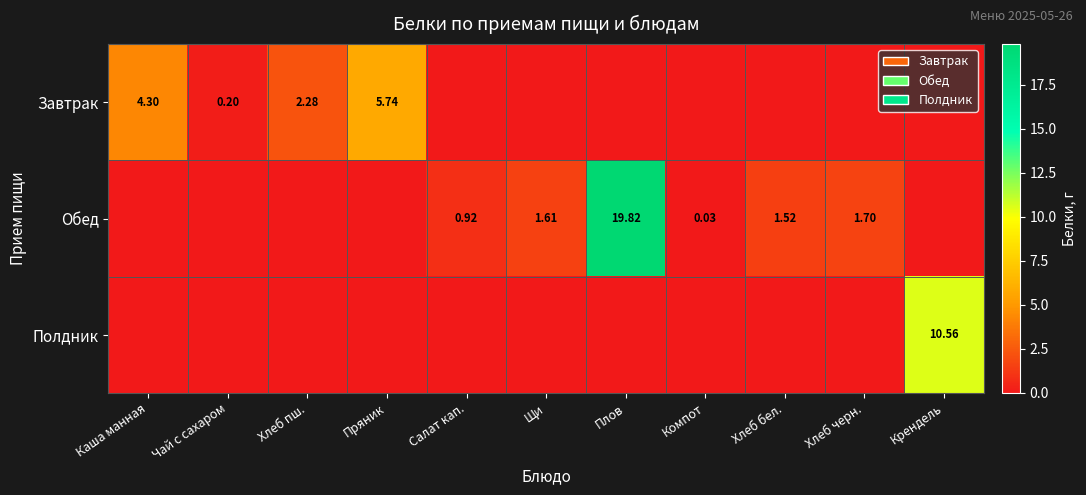

How many categories are shown in the chart?

11